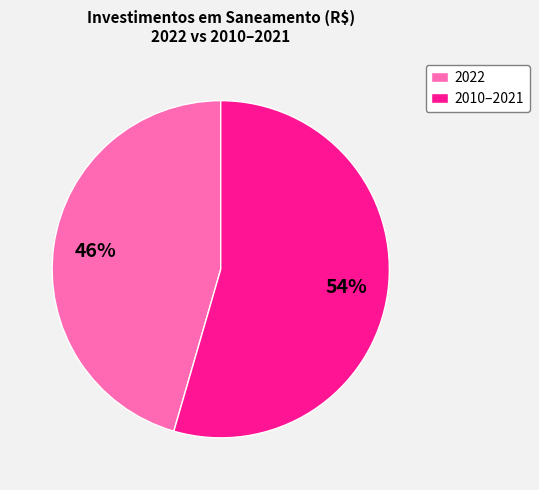

Rank the categories by value from highest to lowest.

2010–2021, 2022